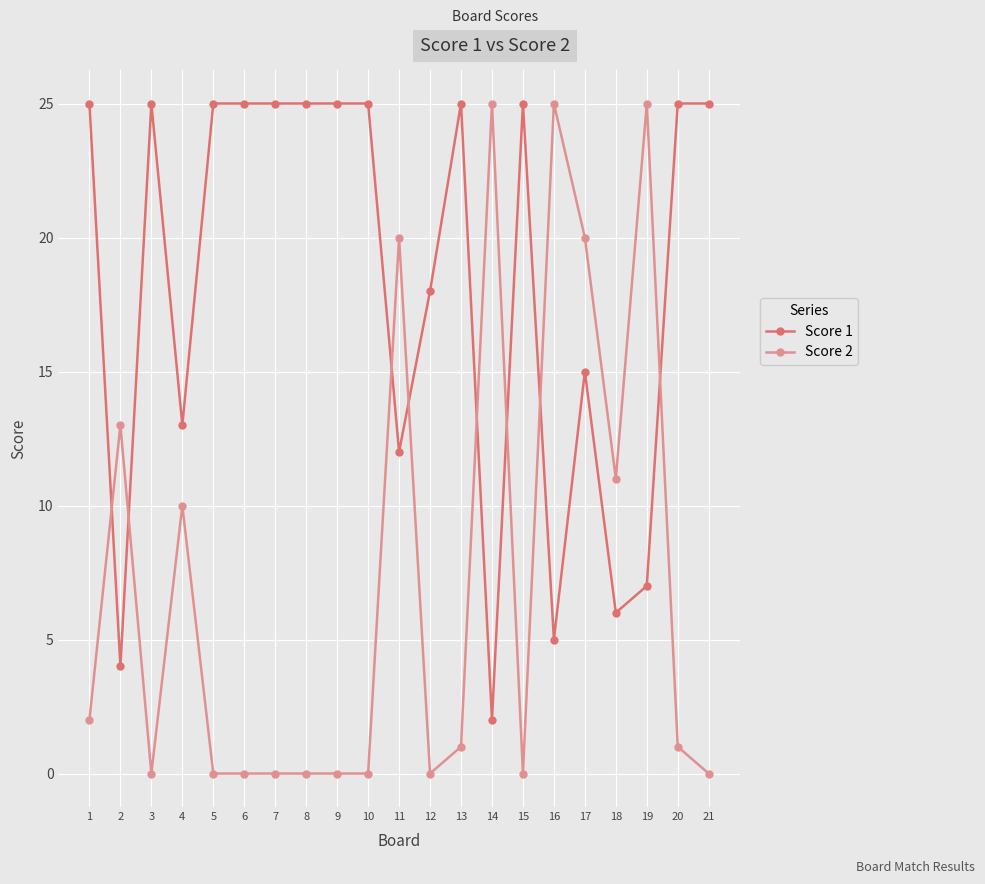

Between 2 and 17, which series saw the biggest shift?

Score 1